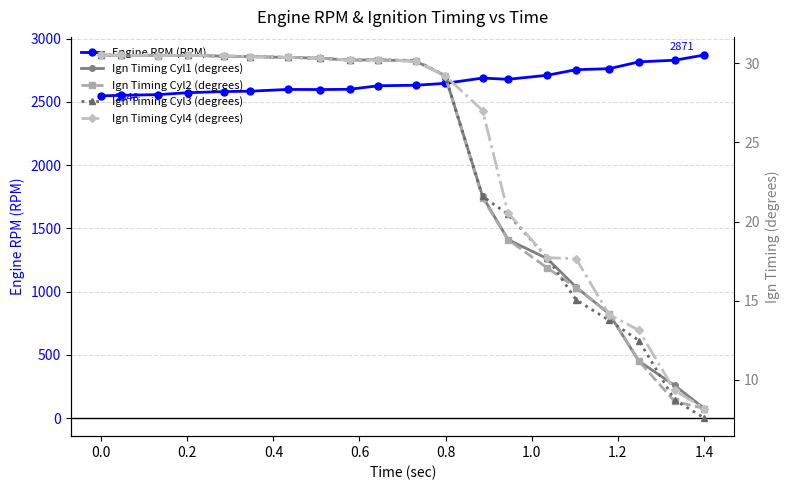

True or false: Engine RPM (RPM) has more than 1 interior local peaks.

True